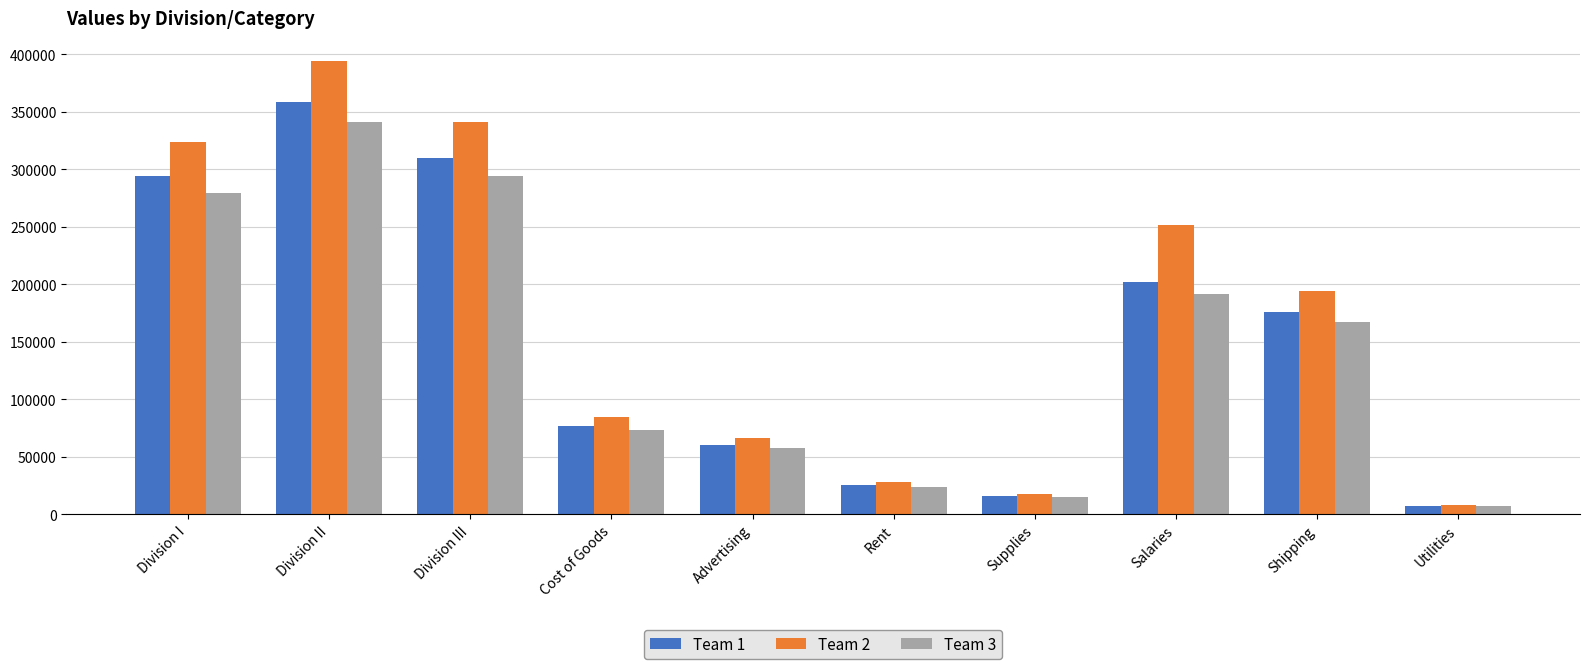

What is the minimum value shown in the chart?

6840.0